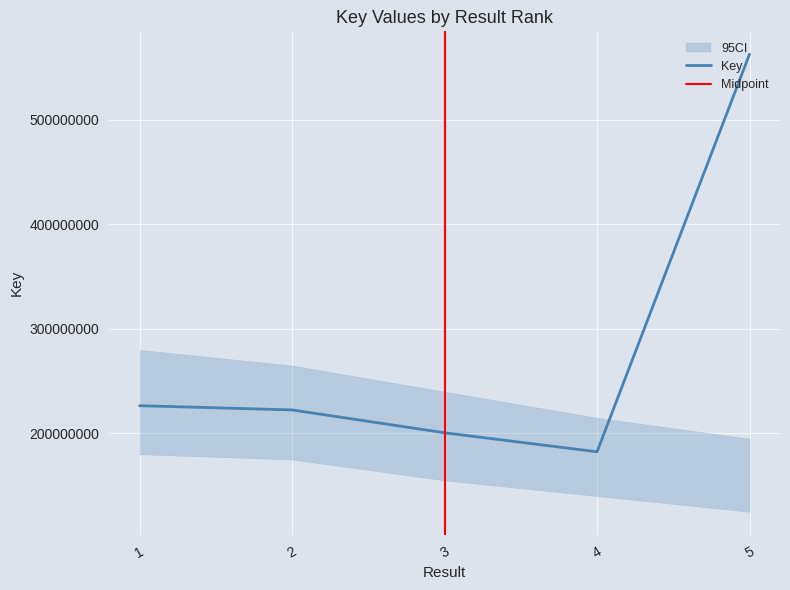

The value at 4 is 182392693. True or false?

True